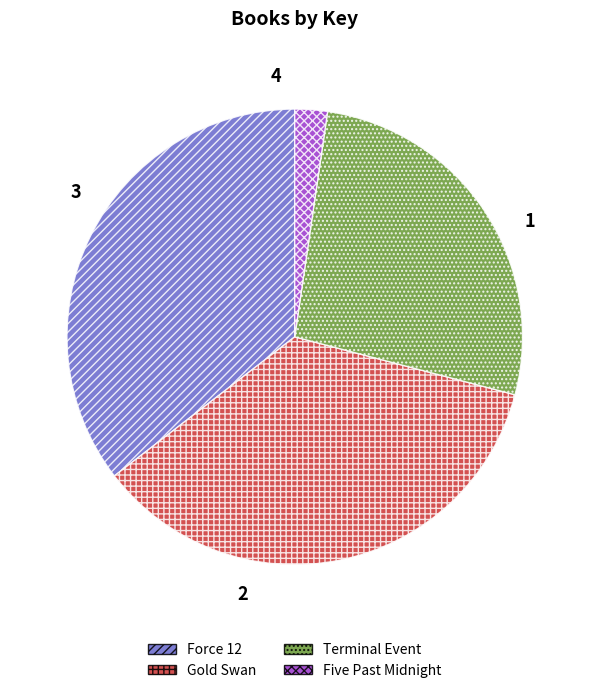

Which has a higher value, Force 12 or Five Past Midnight?

Force 12